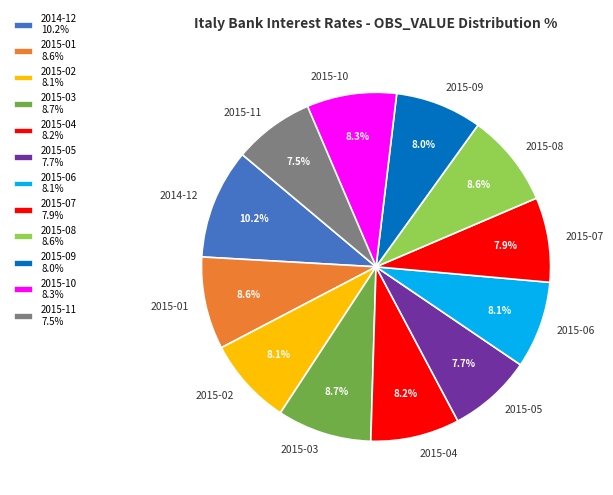

Count the number of slices in the pie.

12